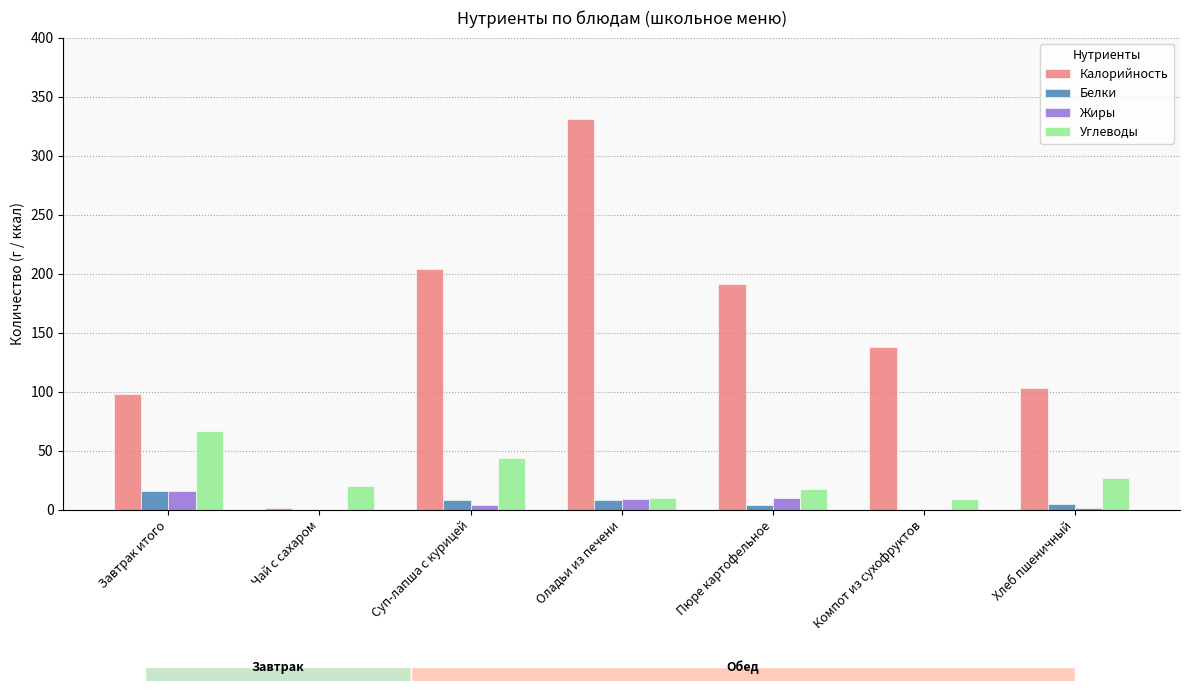

What is the label of the 7th bar from the right?

Завтрак итого